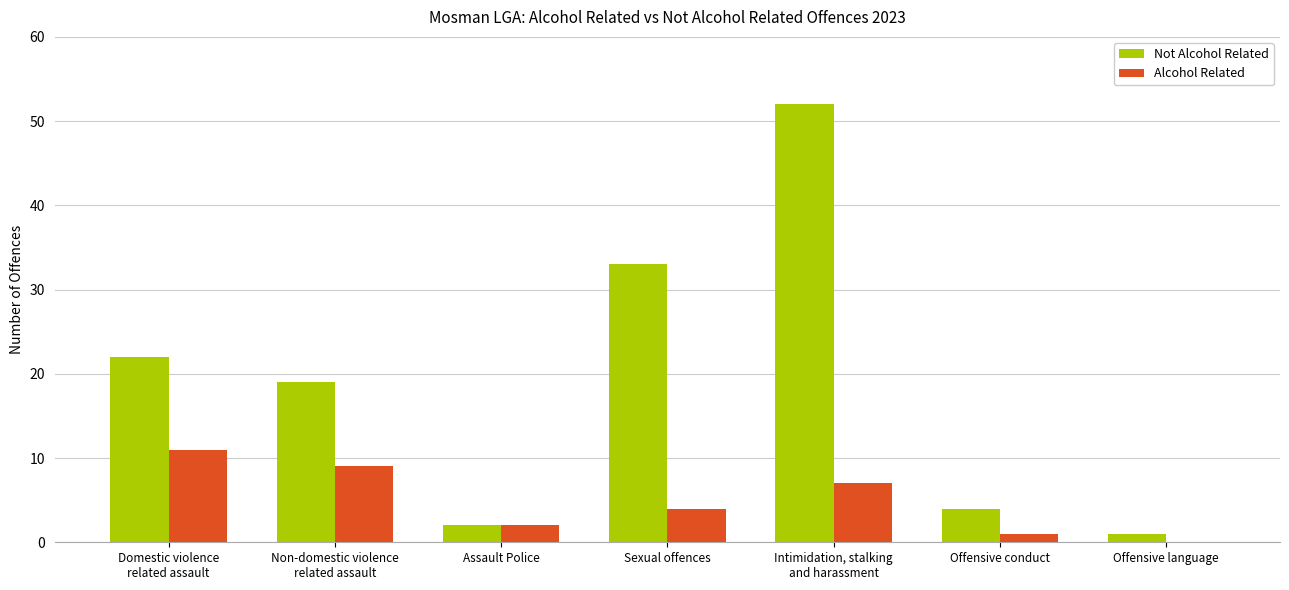

Where is Alcohol Related nearest to the value 5?

Sexual offences